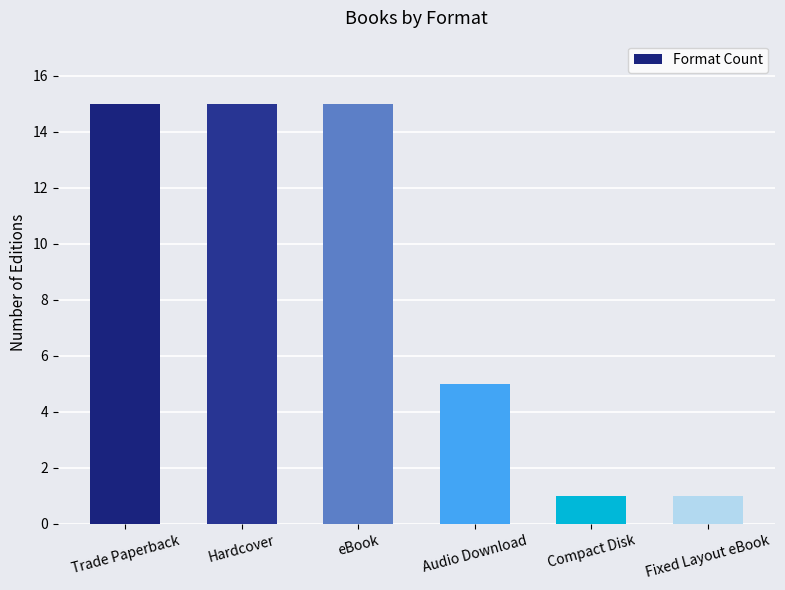

What is the difference between the maximum and minimum values?

14